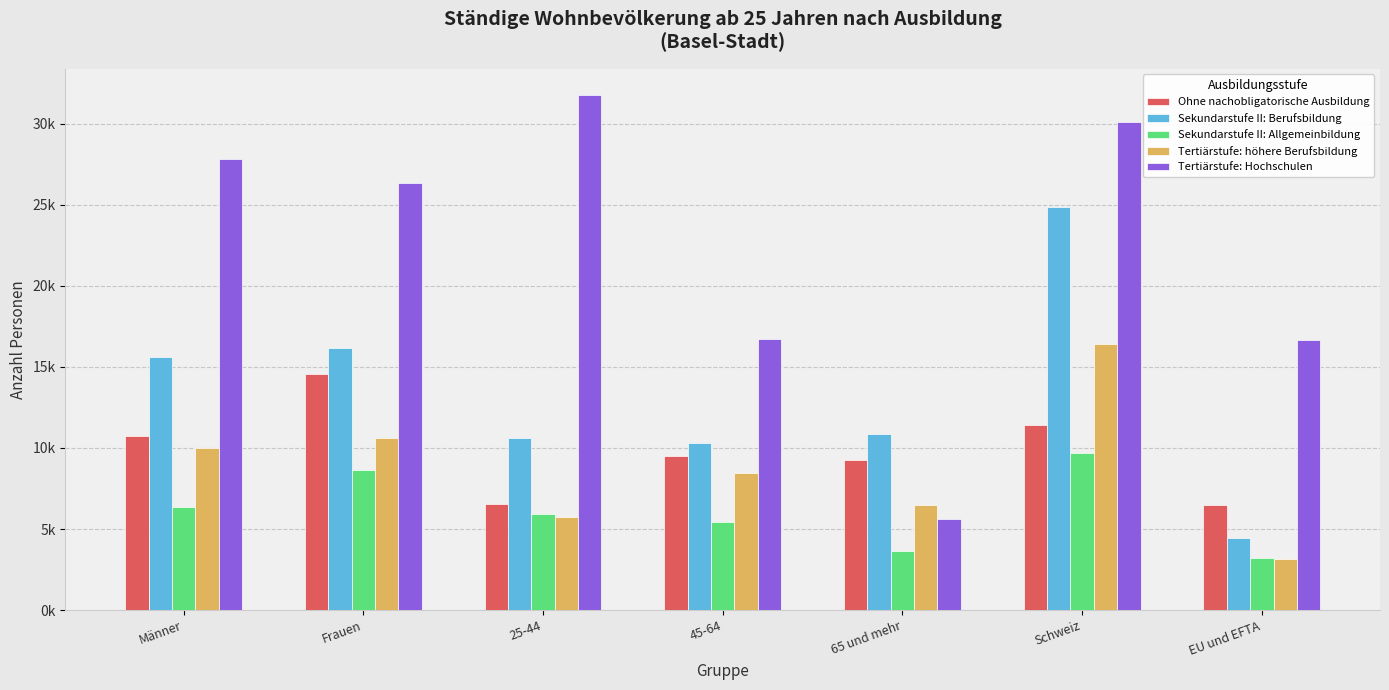

Which label corresponds to the smallest value in the chart?

EU und EFTA